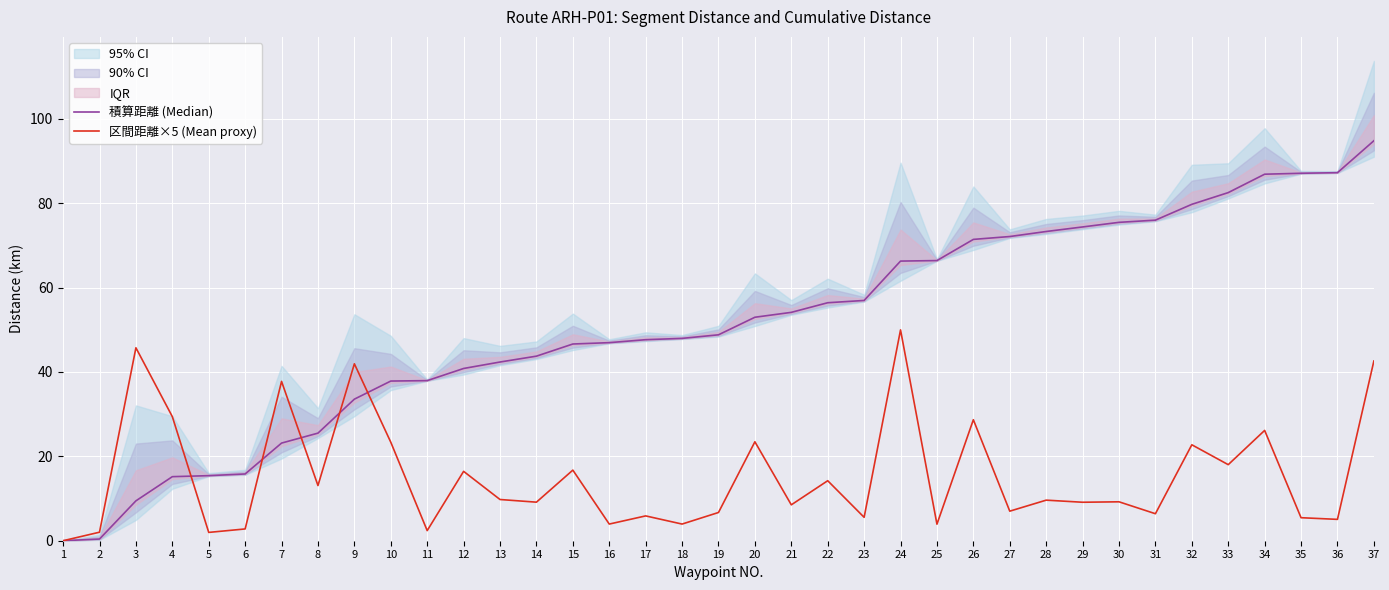

The value of 区間距離×5 (Mean proxy) at 20 is 12.1. True or false?

False